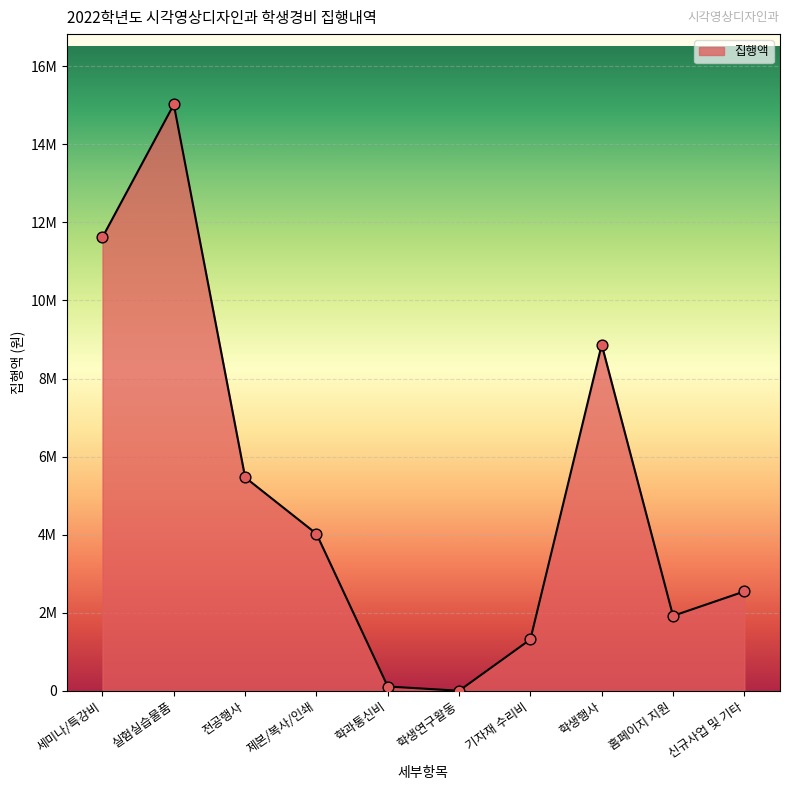

Which has a higher value, 세미나/특강비 or 신규사업 및 기타?

세미나/특강비